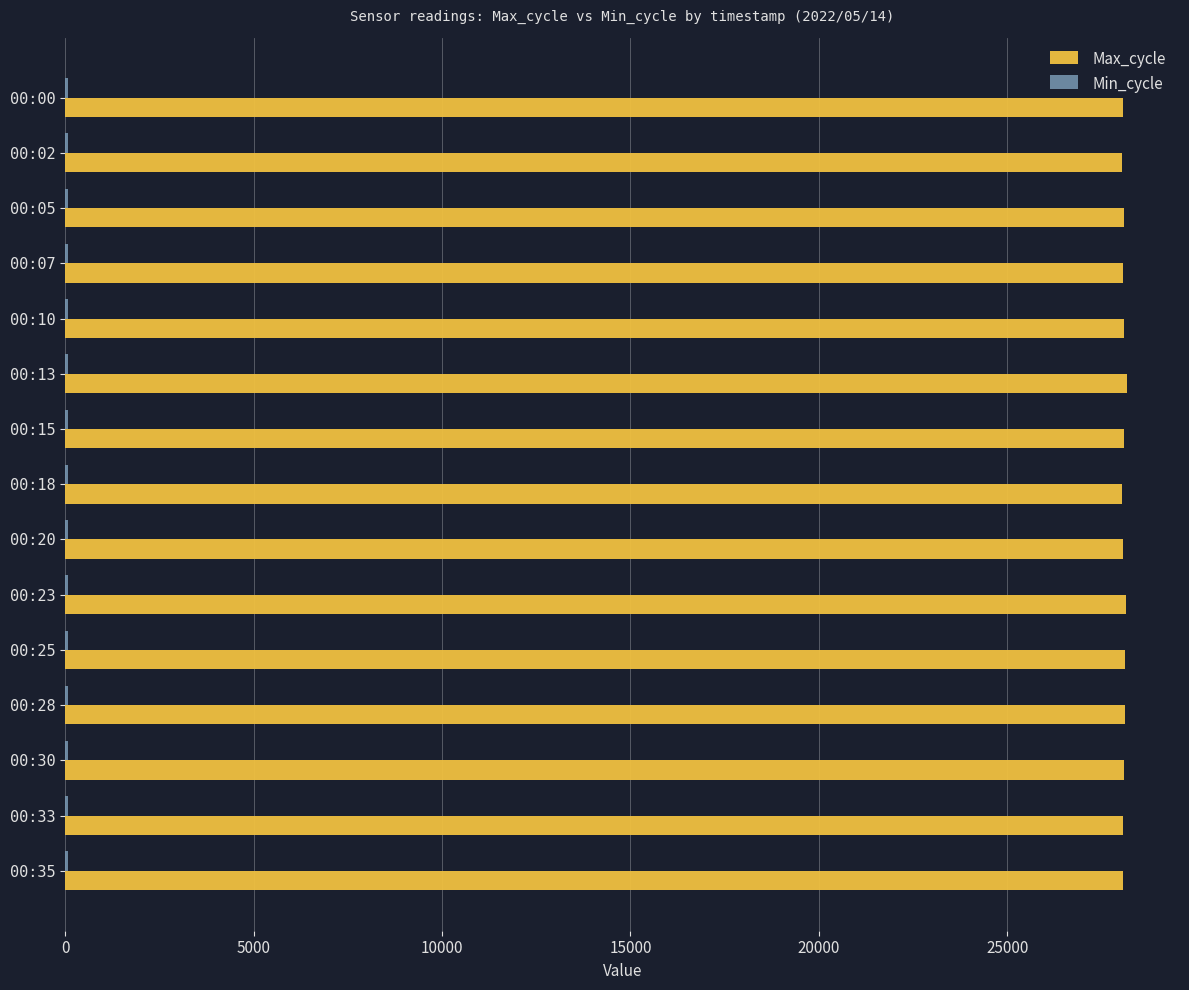

What is the sum of all Max_cycle values?

421414